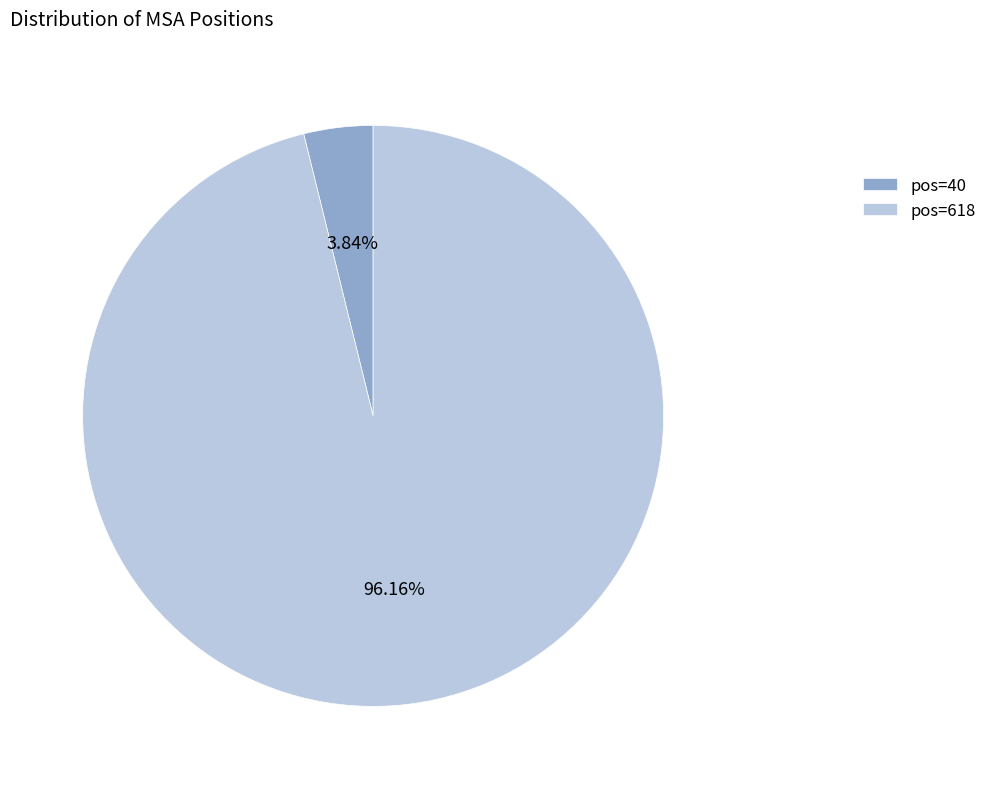

Does any single category account for the majority?

Yes